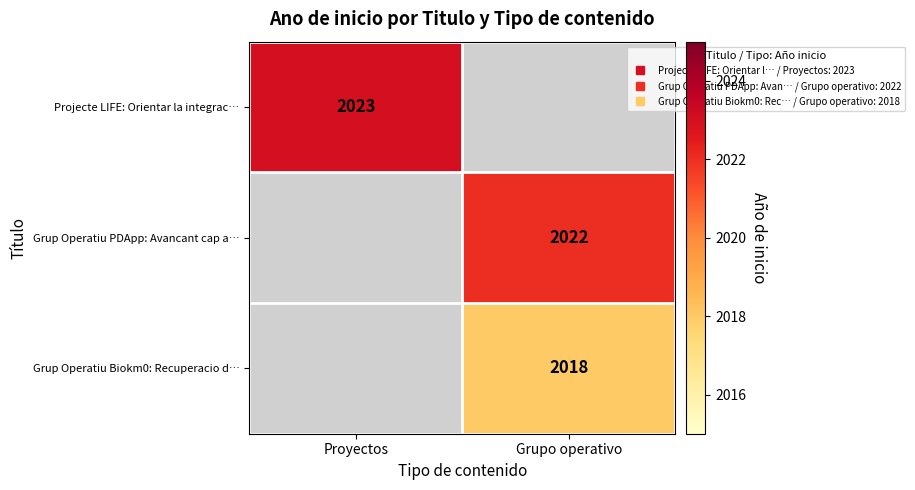

At how many categories does at least one series exceed 2019?

2